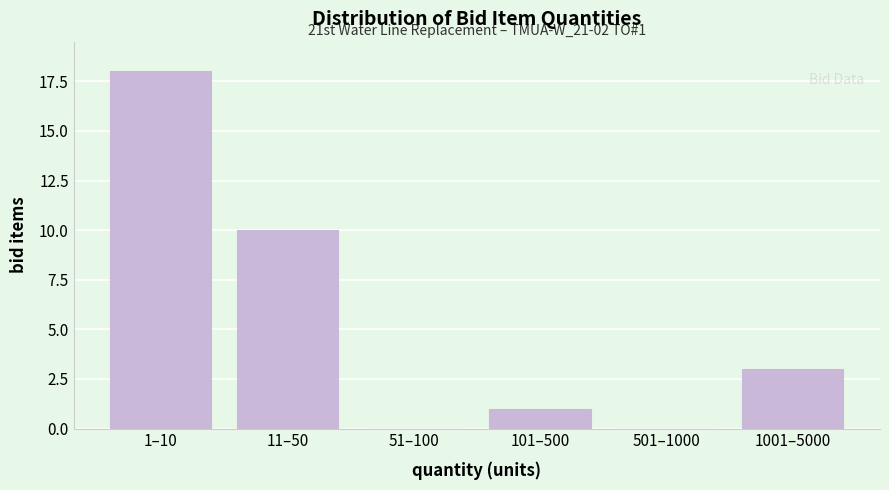

Reading right to left, list all the values displayed in this chart.

1001–5000=3	501–1000=0	101–500=1	51–100=0	11–50=10	1–10=18